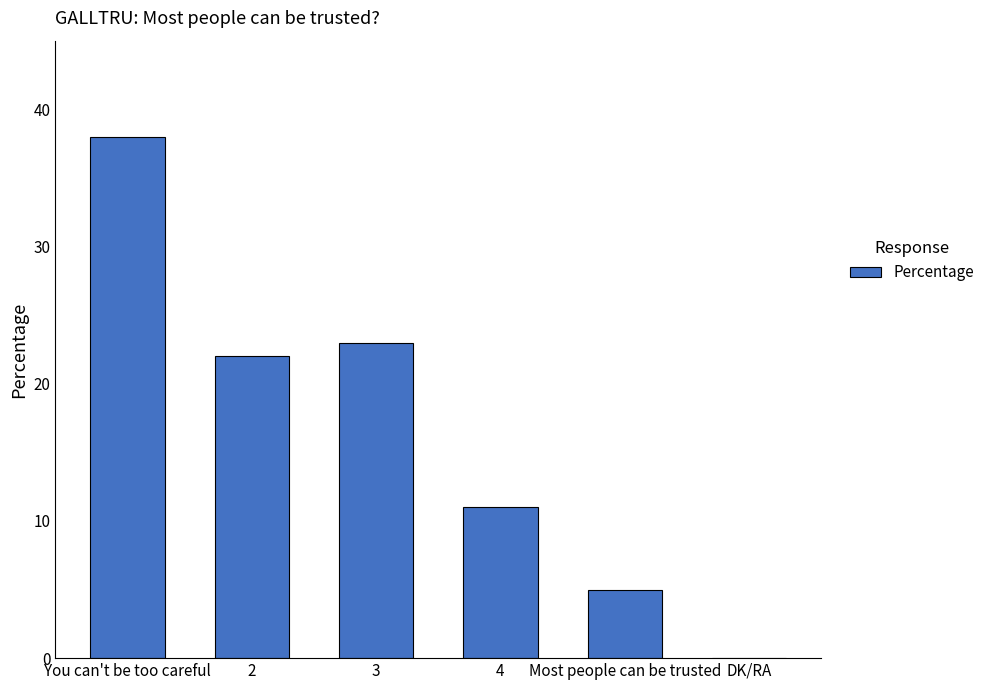

What is the greatest value displayed?

38